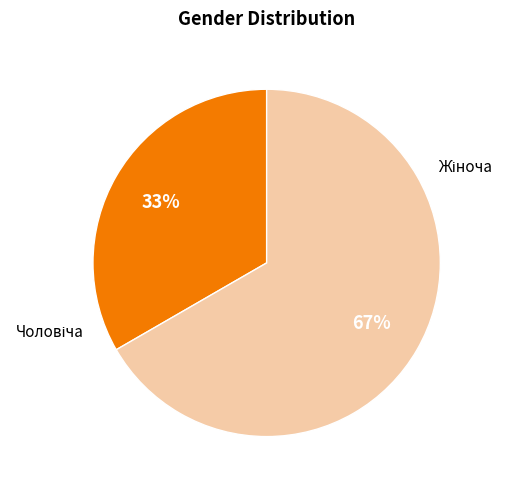

How many slices are in this pie chart?

2